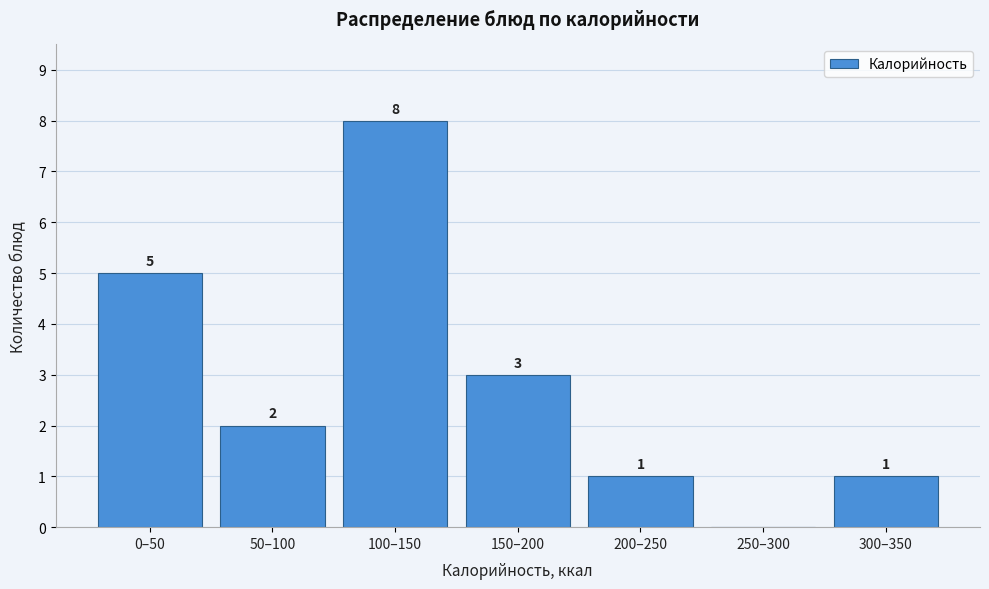

Reading left to right, list all the values displayed in this chart.

0–50=5	50–100=2	100–150=8	150–200=3	200–250=1	250–300=0	300–350=1